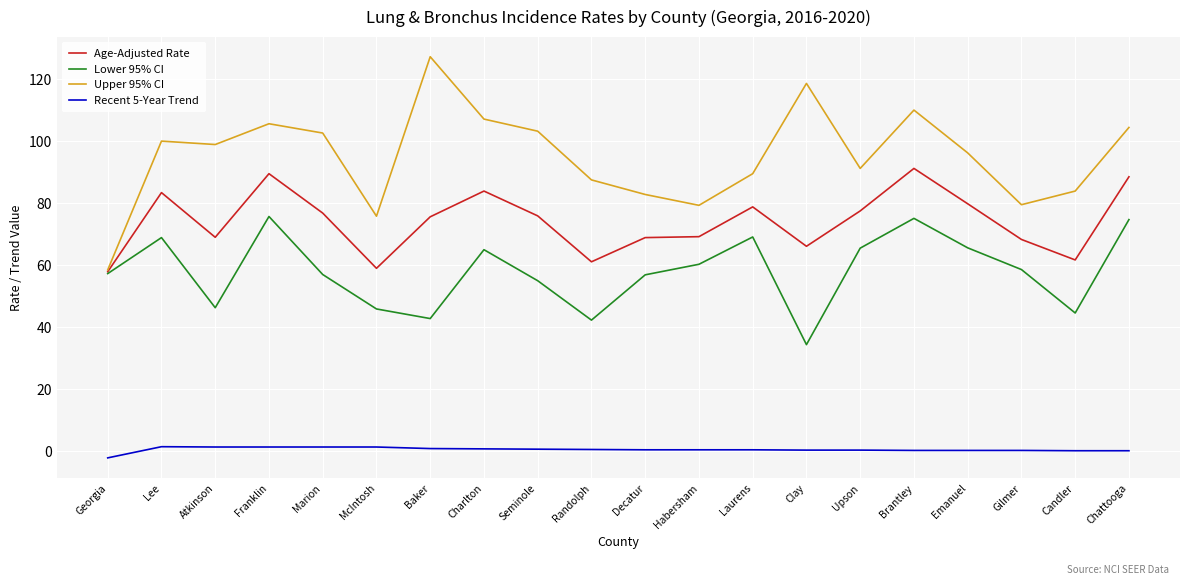

Which series has the largest range (max minus min)?

Upper 95% CI